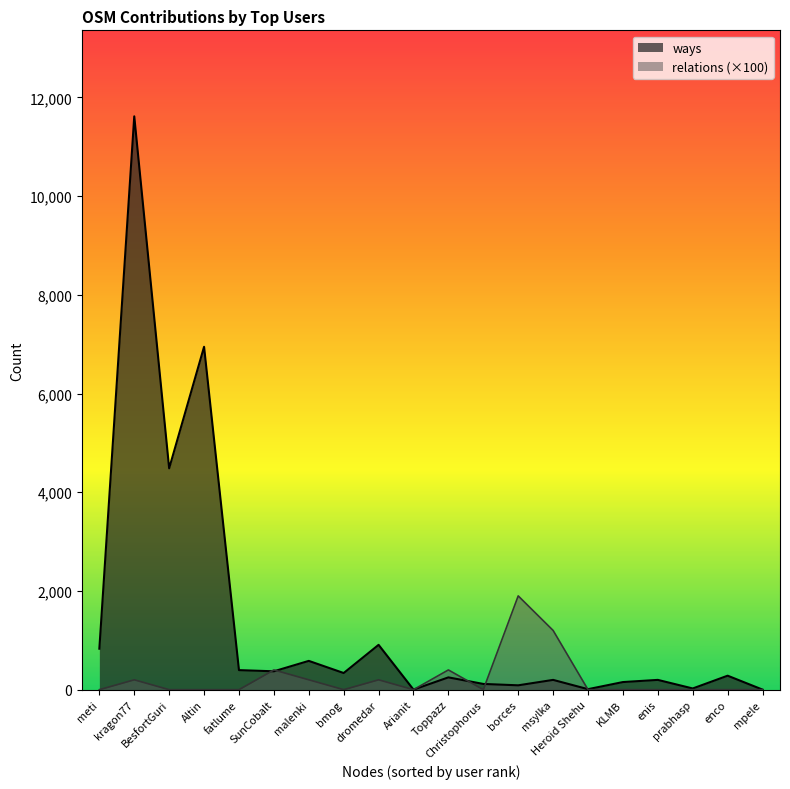

Reading right to left, extract all data points from this chart.

ways: 1	283	24	198	154	10	198	88	116	249	1	908	337	583	372	396	6947	4484	11616	830
relations: 0	0	0	0	0	0	1200	1900	0	400	0	200	0	200	400	0	0	0	200	0